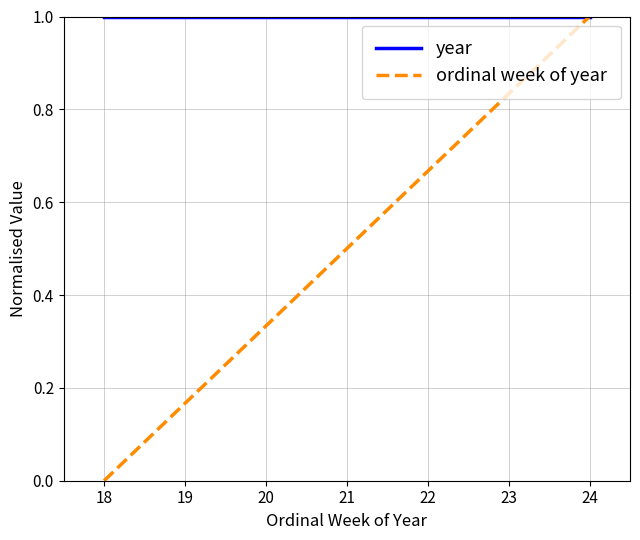

True or false: year has a value of 1.0 at 22.

True